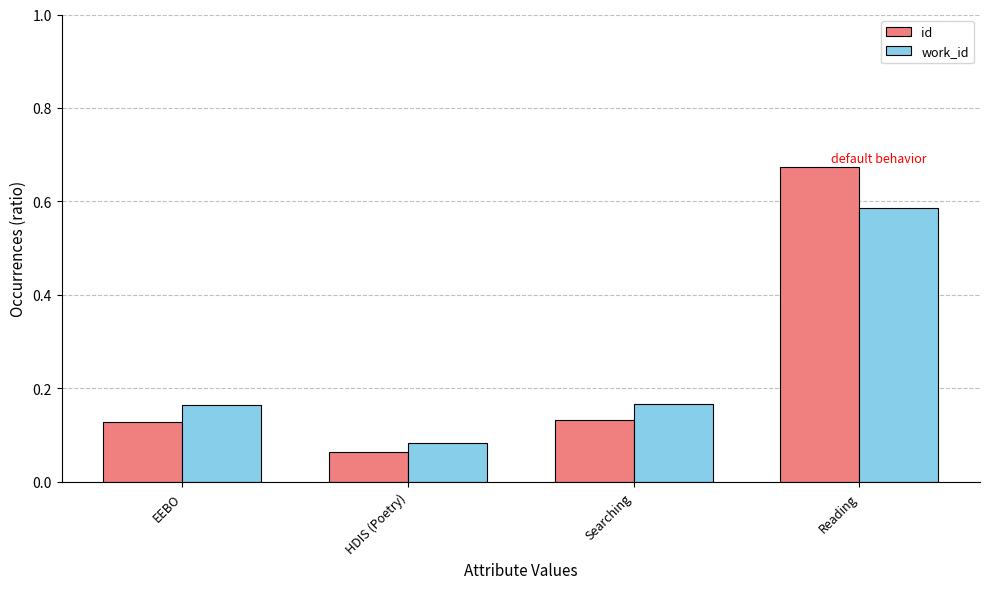

Which label corresponds to the smallest value in the chart?

HDIS (Poetry)